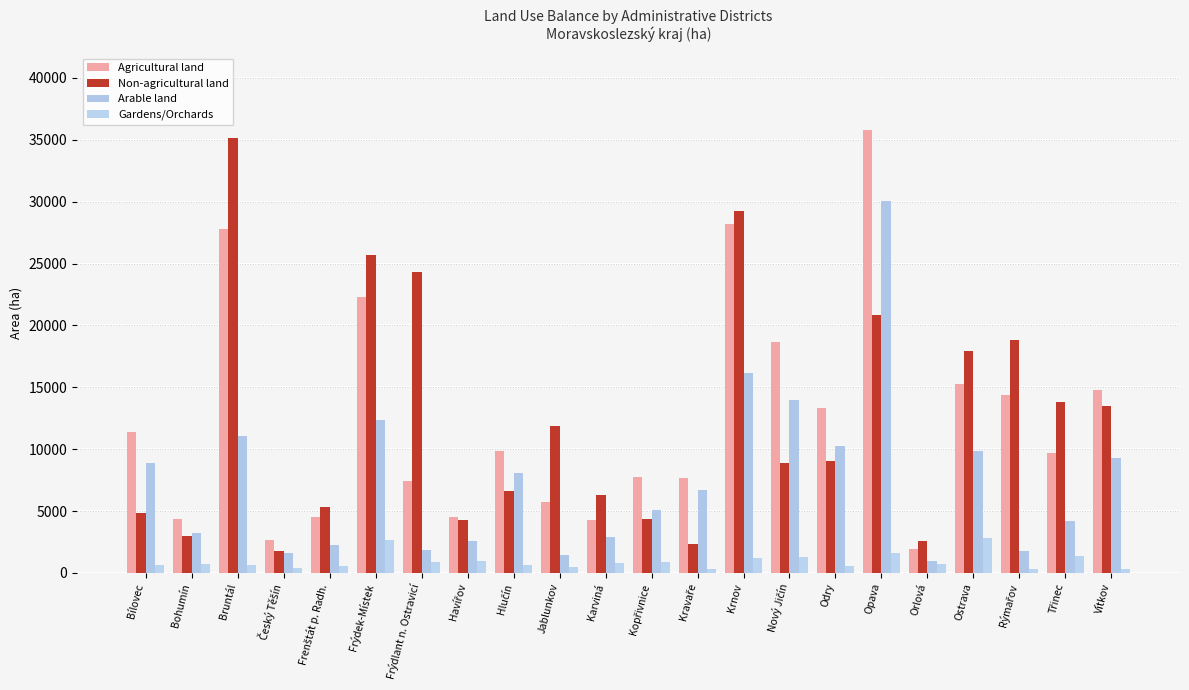

Reading right to left, extract all data points from this chart.

Agricultural land: Vítkov=14801.4	Třinec=9696.4	Rýmařov=14390.0	Ostrava=15255.2	Orlová=1917.8	Opava=35824.1	Odry=13346.9	Nový Jičín=18691.5	Krnov=28173.0	Kravaře=7687.8	Kopřivnice=7755.9	Karviná=4252.9	Jablunkov=5714.3	Hlučín=9885.8	Havířov=4535.4	Frýdlant n. Ostravicí=7435.6	Frýdek-Místek=22313.8	Frenštát p. Radh.=4515.1	Český Těšín=2695.3	Bruntál=27818.7	Bohumín=4337.4	Bílovec=11422.1
Non-agricultural land: Vítkov=13488.9	Třinec=13770.7	Rýmařov=18844.3	Ostrava=17897.4	Orlová=2590.0	Opava=20880.1	Odry=9054.6	Nový Jičín=8844.5	Krnov=29271.8	Kravaře=2373.7	Kopřivnice=4375.8	Karviná=6309.1	Jablunkov=11895.6	Hlučín=6645.9	Havířov=4282.9	Frýdlant n. Ostravicí=24308.0	Frýdek-Místek=25709.7	Frenštát p. Radh.=5357.0	Český Těšín=1745.1	Bruntál=35175.1	Bohumín=2955.4	Bílovec=4822.8
Arable land: Vítkov=9311.4	Třinec=4208.2	Rýmařov=1765.9	Ostrava=9862.5	Orlová=933.2	Opava=30024.6	Odry=10250.1	Nový Jičín=13949.2	Krnov=16163.1	Kravaře=6716.3	Kopřivnice=5070.9	Karviná=2870.9	Jablunkov=1444.2	Hlučín=8037.5	Havířov=2602.1	Frýdlant n. Ostravicí=1883.8	Frýdek-Místek=12394.2	Frenštát p. Radh.=2281.6	Český Těšín=1593.8	Bruntál=11060.3	Bohumín=3239.9	Bílovec=8840.0
Gardens/Orchards: Vítkov=349.4	Třinec=1343.2	Rýmařov=291.9	Ostrava=2780.8	Orlová=756.9	Opava=1616.5	Odry=583.9	Nový Jičín=1251.2	Krnov=1242.0	Kravaře=286.2	Kopřivnice=883.6	Karviná=785.6	Jablunkov=503.1	Hlučín=651.1	Havířov=981.0	Frýdlant n. Ostravicí=918.5	Frýdek-Místek=2624.1	Frenštát p. Radh.=577.0	Český Těšín=418.5	Bruntál=623.8	Bohumín=688.3	Bílovec=639.2